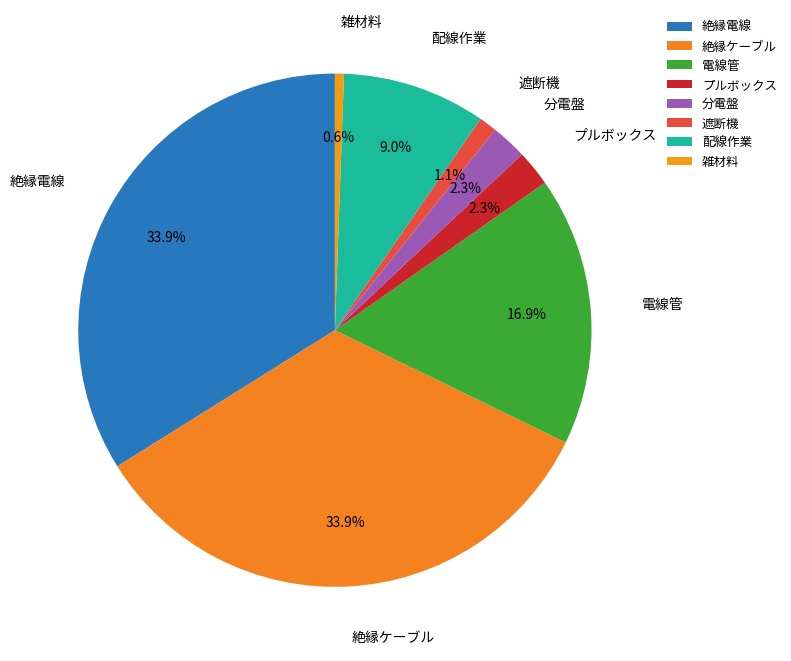

Combined, do 配線作業 and 絶縁ケーブル account for over 50%?

No